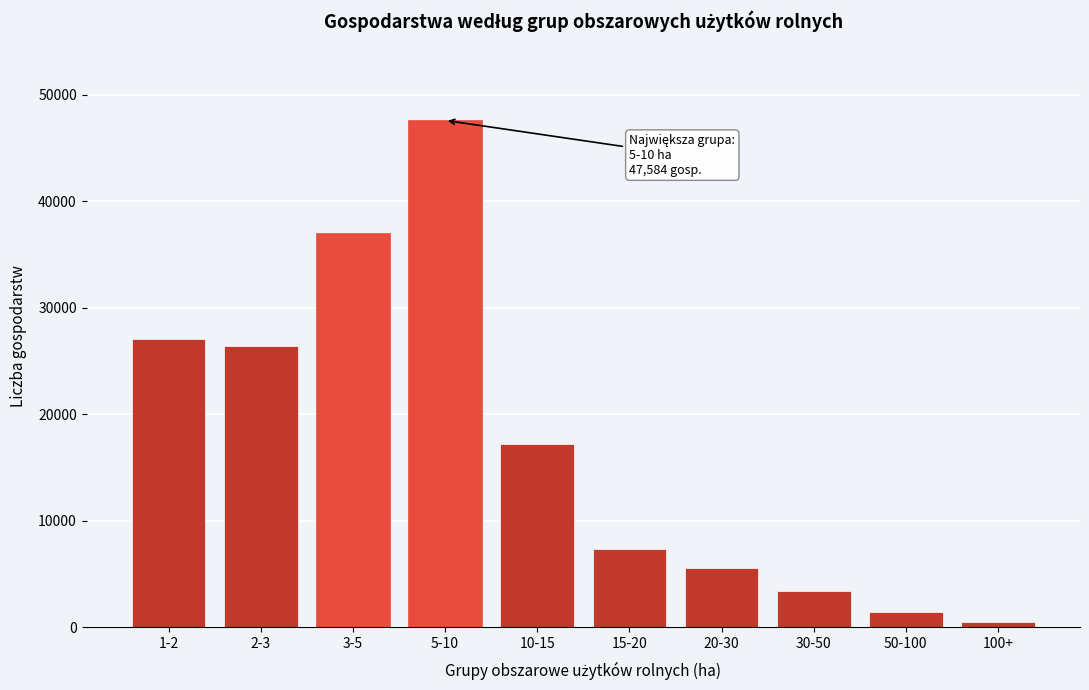

Reading left to right, transcribe all the data shown in this chart.

27066	26410	37046	47584	17151	7335	5549	3359	1415	454